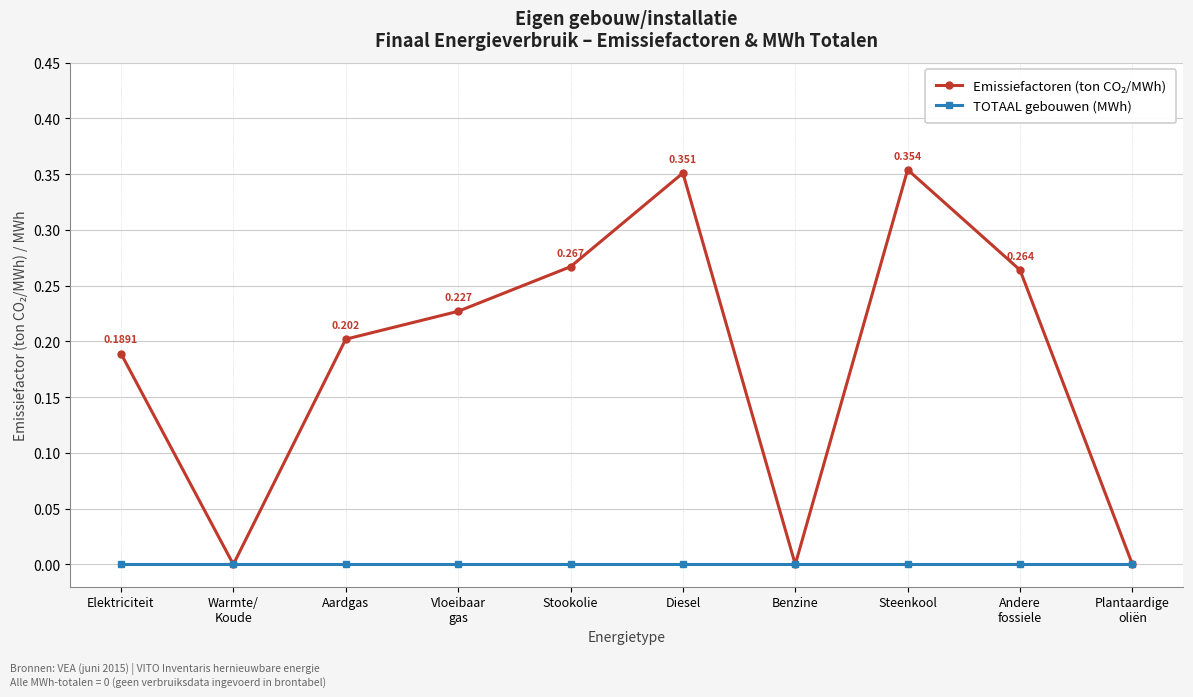

What is the label of the 6th point from the left?

Diesel